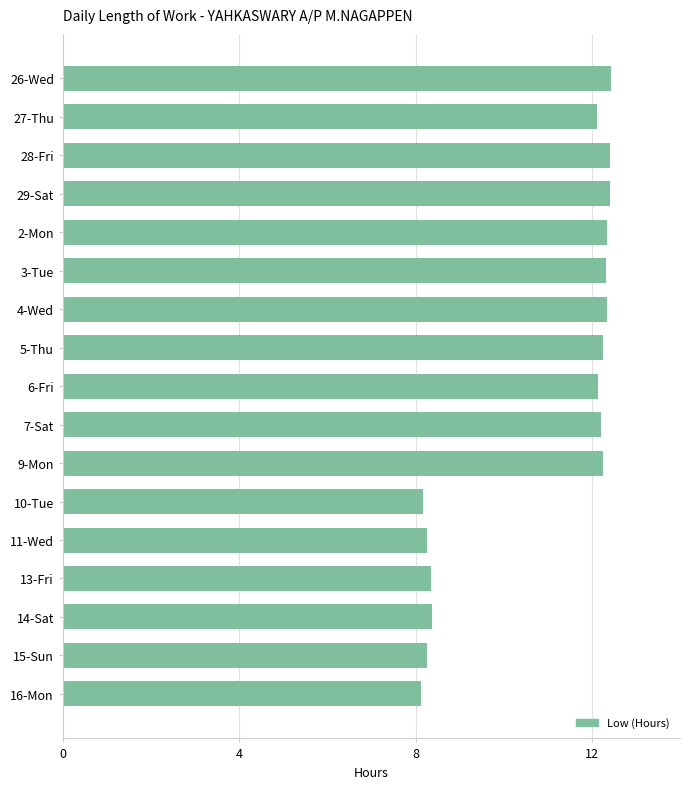

True or false: the data shows 8.2 at 15-Sun.

True